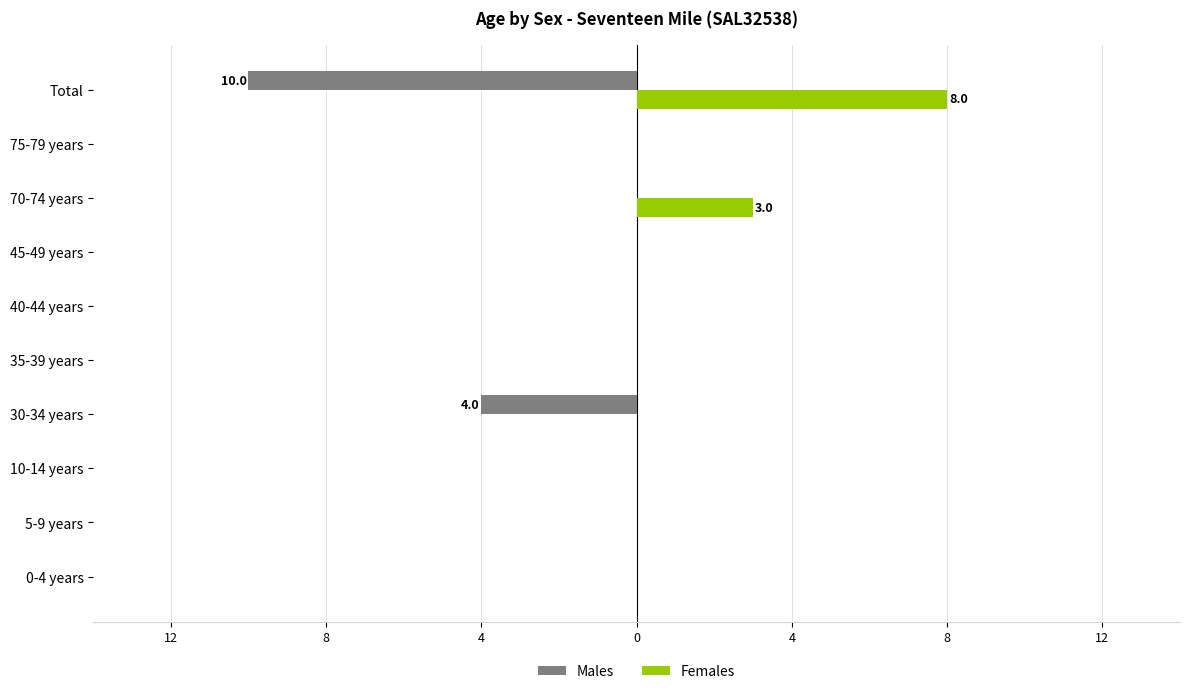

What is the difference between the maximum and minimum values in the Females series?

8